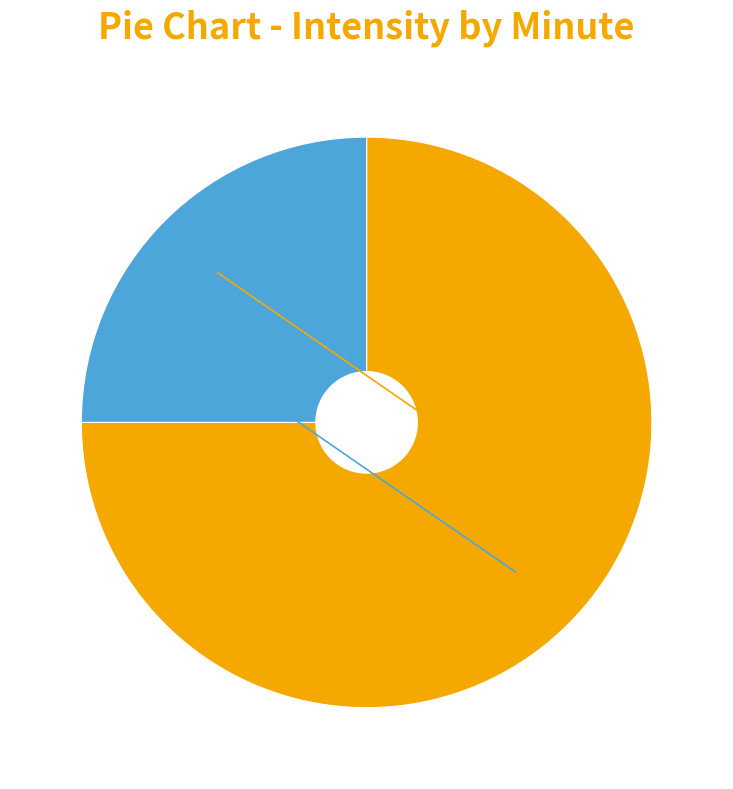

Is there any slice that represents more than half of the pie?

Yes